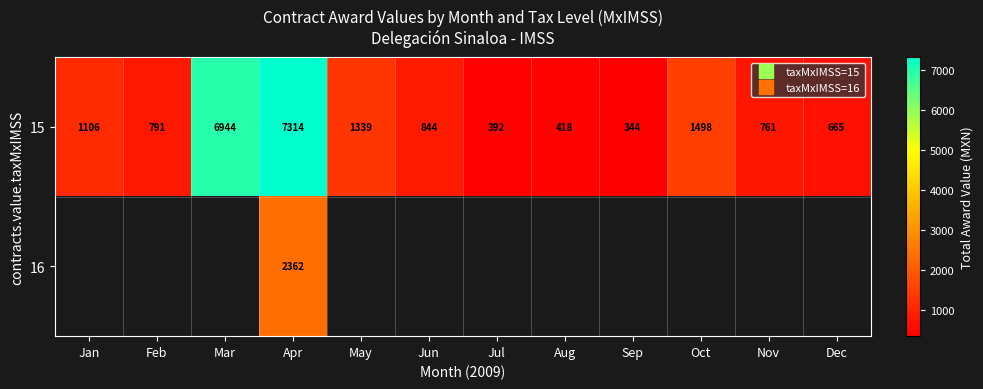

At Dec, list the series in order from largest to smallest.

15, 16